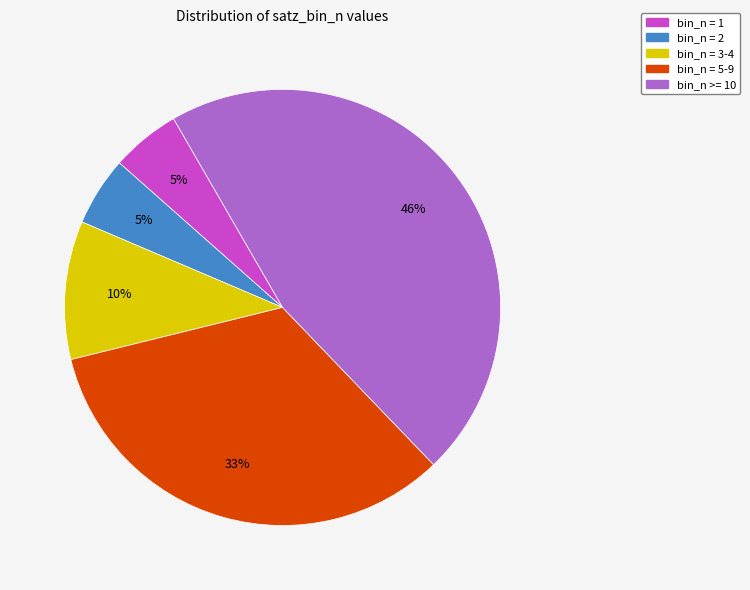

How many segments does this pie chart have?

5